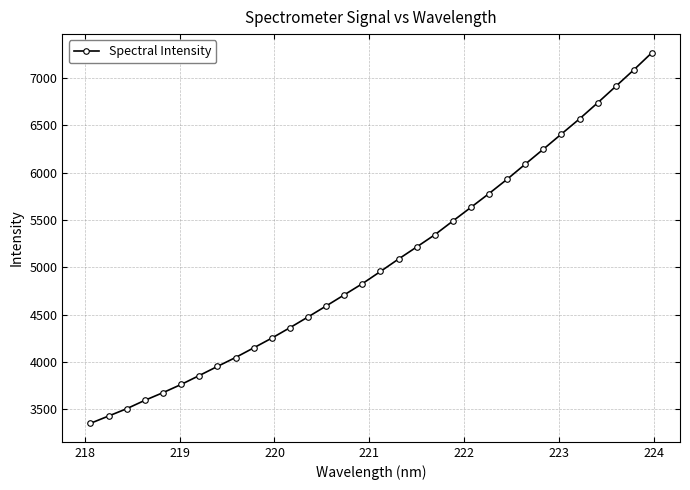

What is the difference between the maximum and minimum values?

3910.3